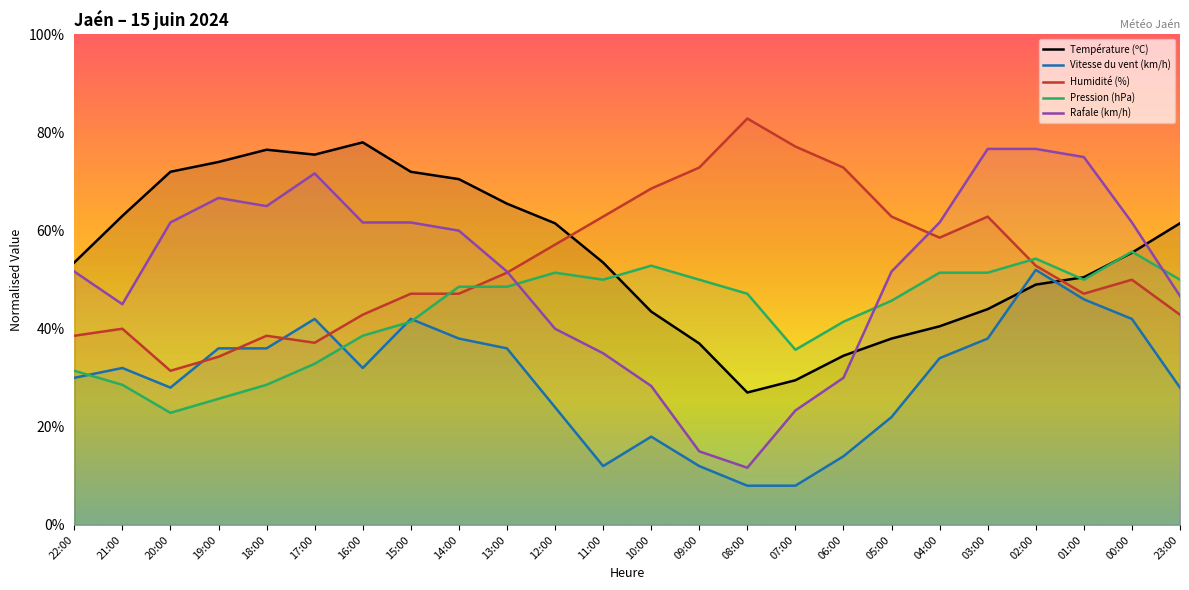

What is the difference between the highest and lowest values at 07:00?

69.1